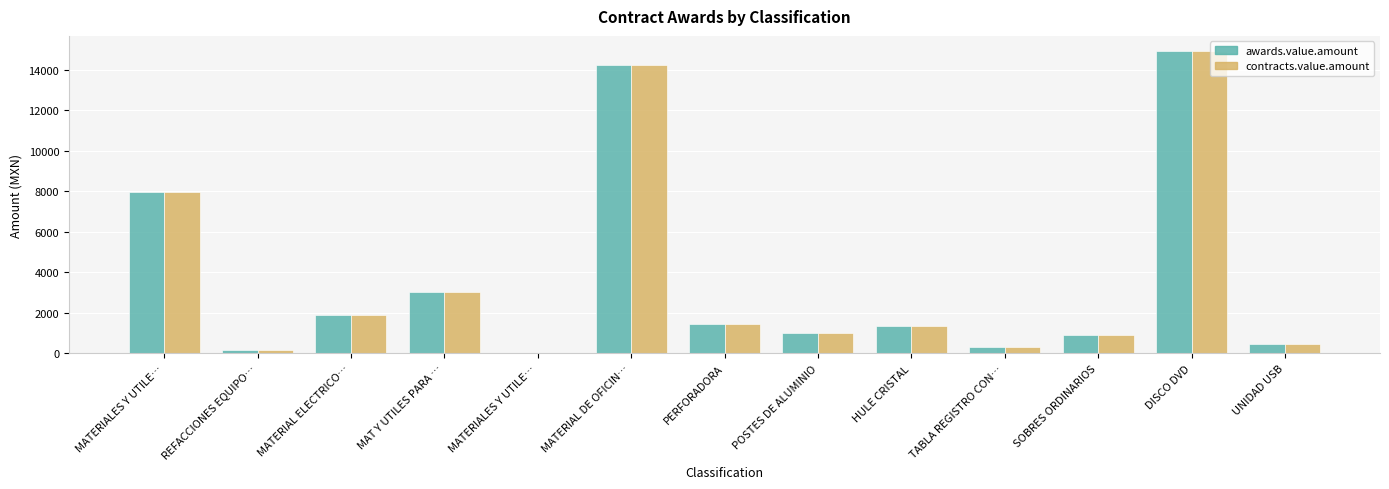

Are the bars horizontal?

No